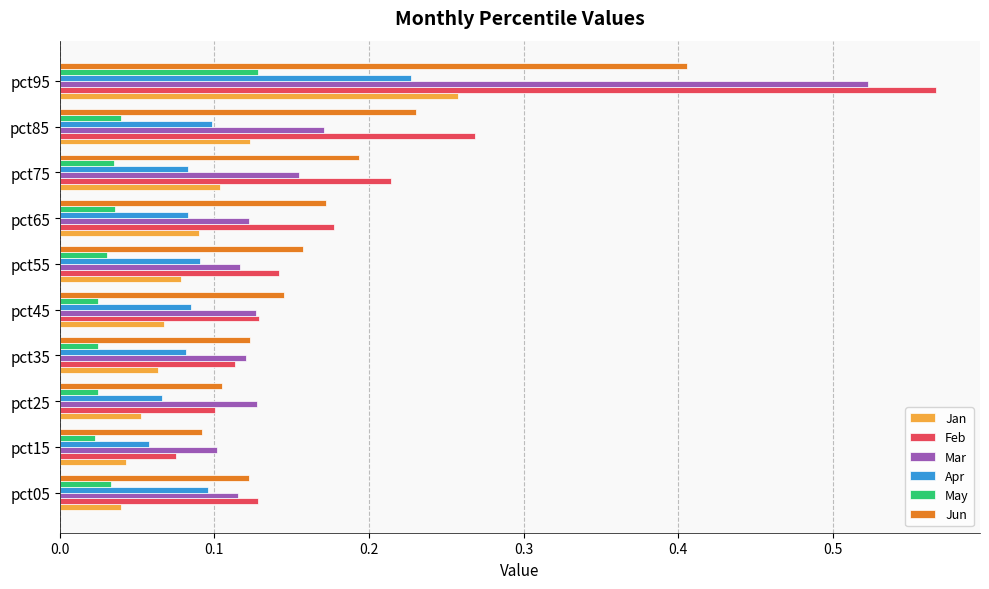

Is the value of May at pct65 greater than the value of Jun at pct65?

No